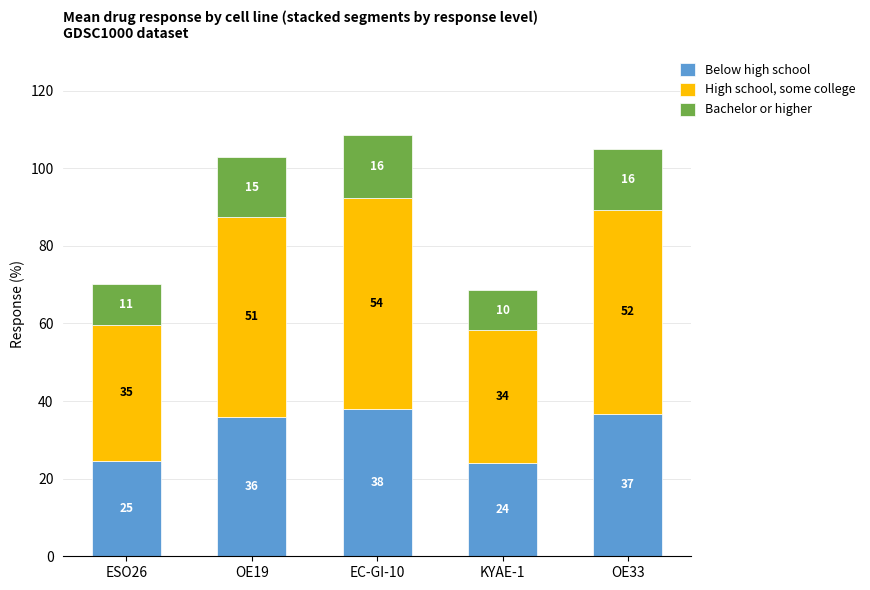

What is the label of the 1st bar from the left?

ESO26